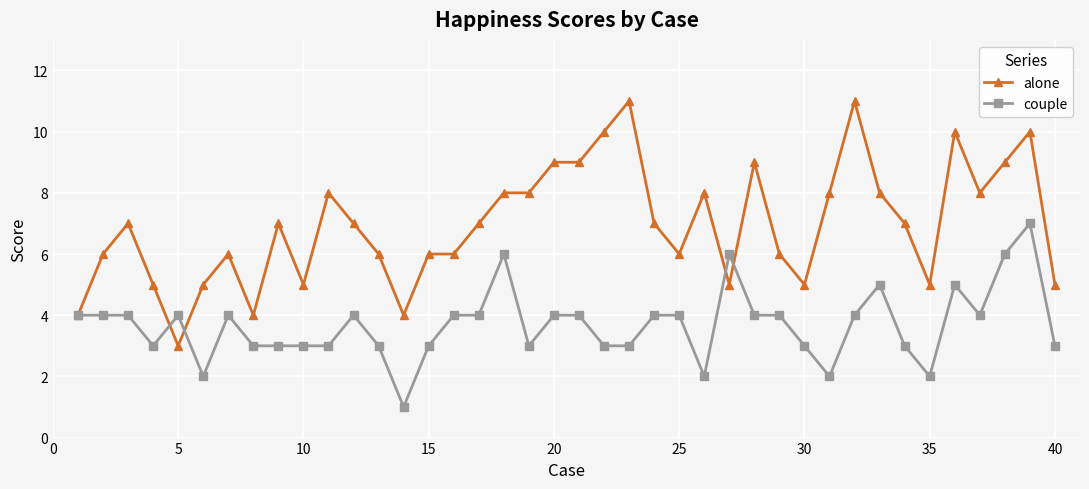

What is the maximum value for couple?

7